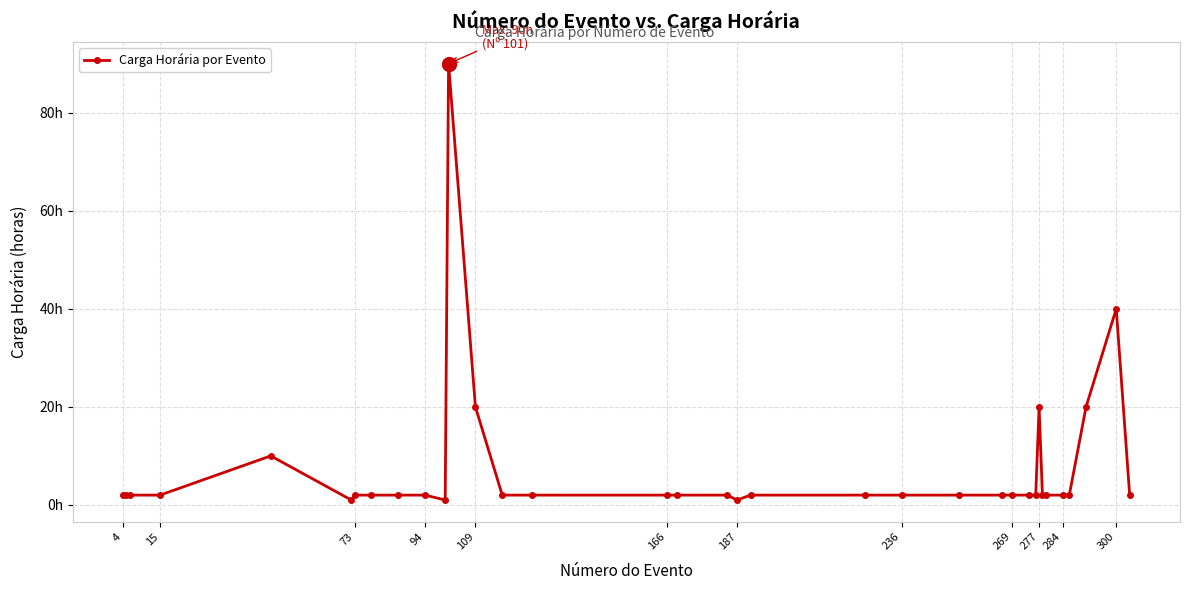

Where is the data nearest to the value 45?

300